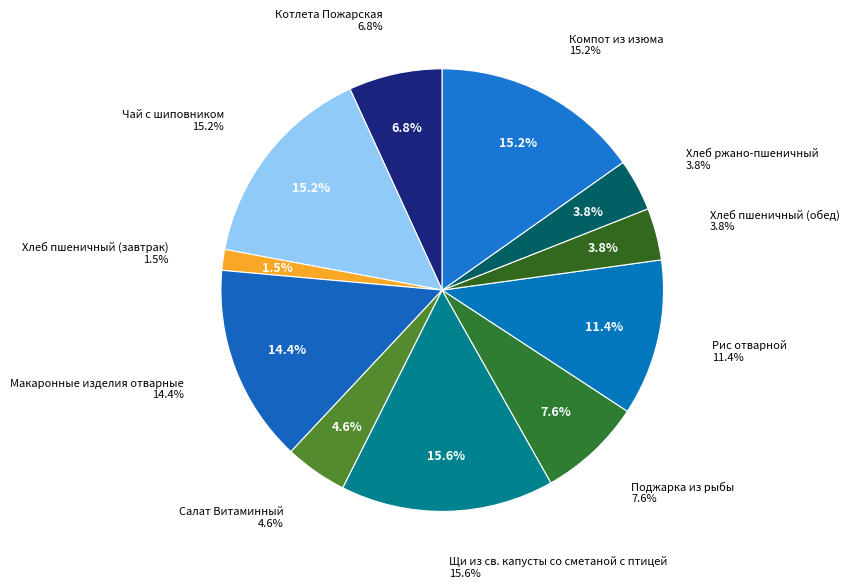

To the nearest percent, what is the combined percentage of Хлеб пшеничный (завтрак) and Поджарка из рыбы?

9%